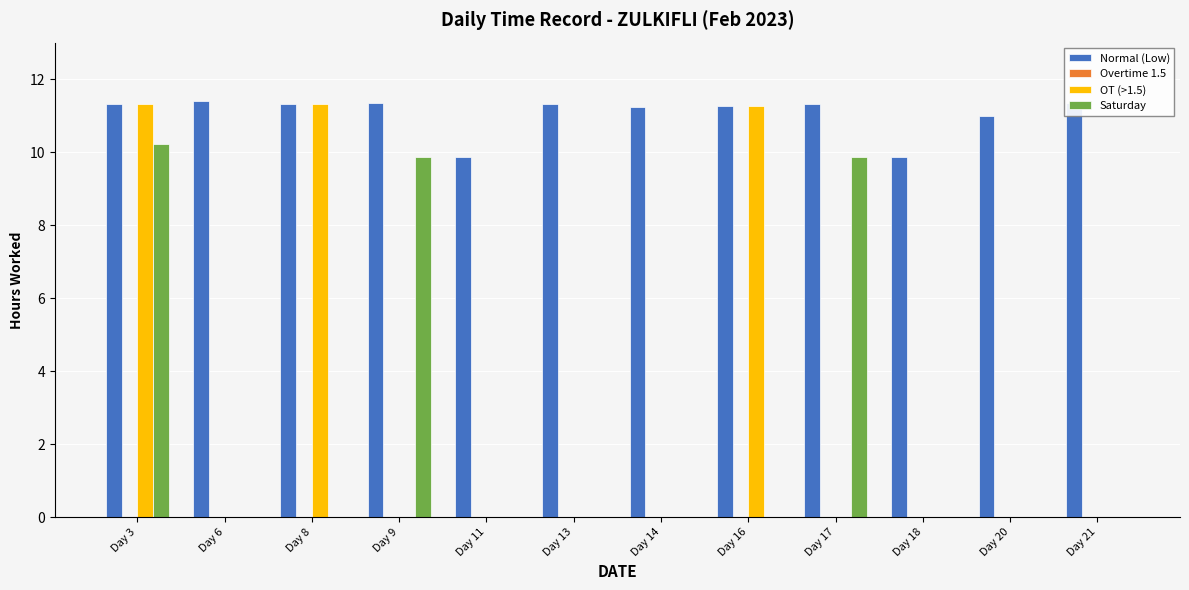

Are the bars horizontal?

No